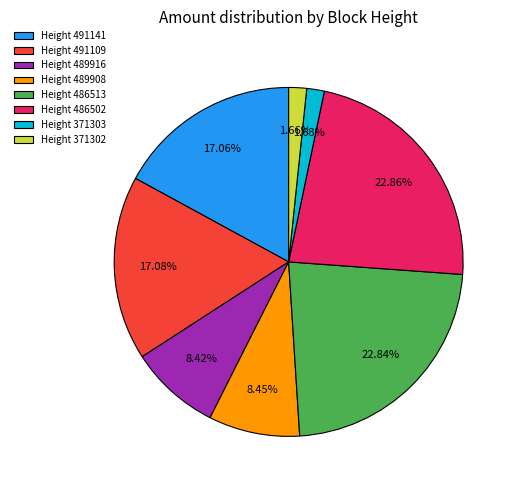

Does Height 486513 represent more than half of the total?

No